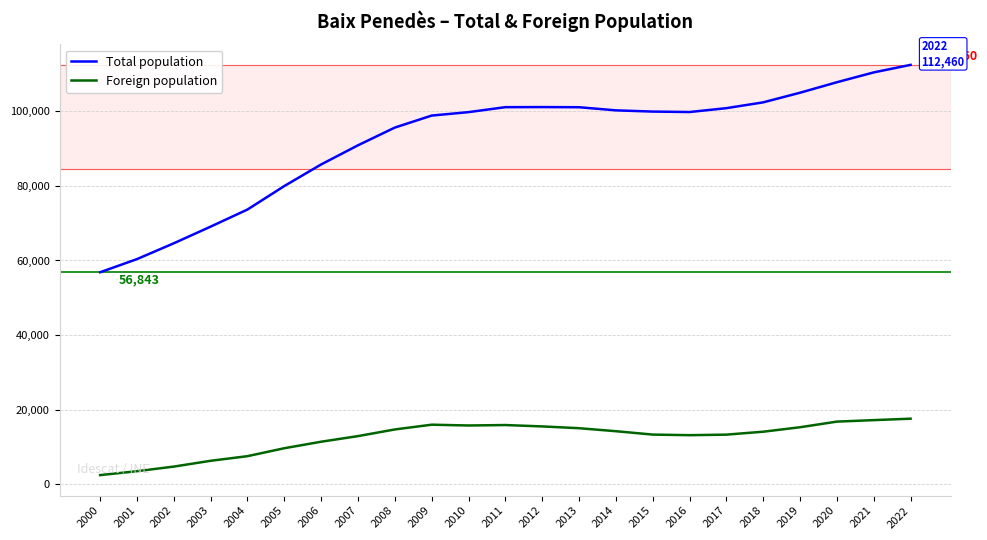

Which series changed the most between 2018 and 2021?

Total population